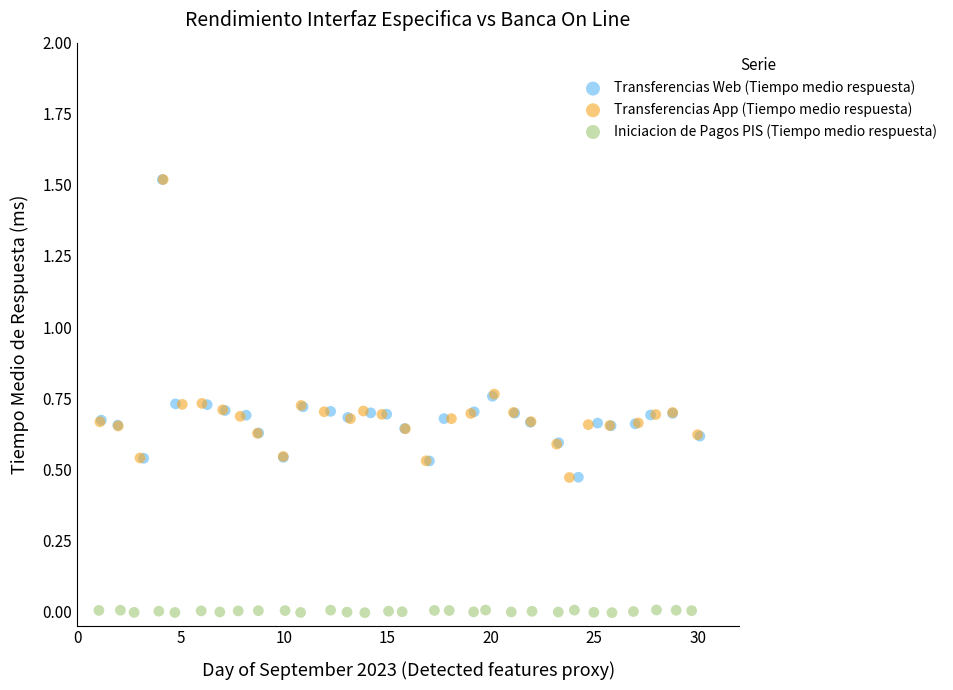

Which series has the widest spread of Y values?

Transferencias App (Tiempo medio respuesta)